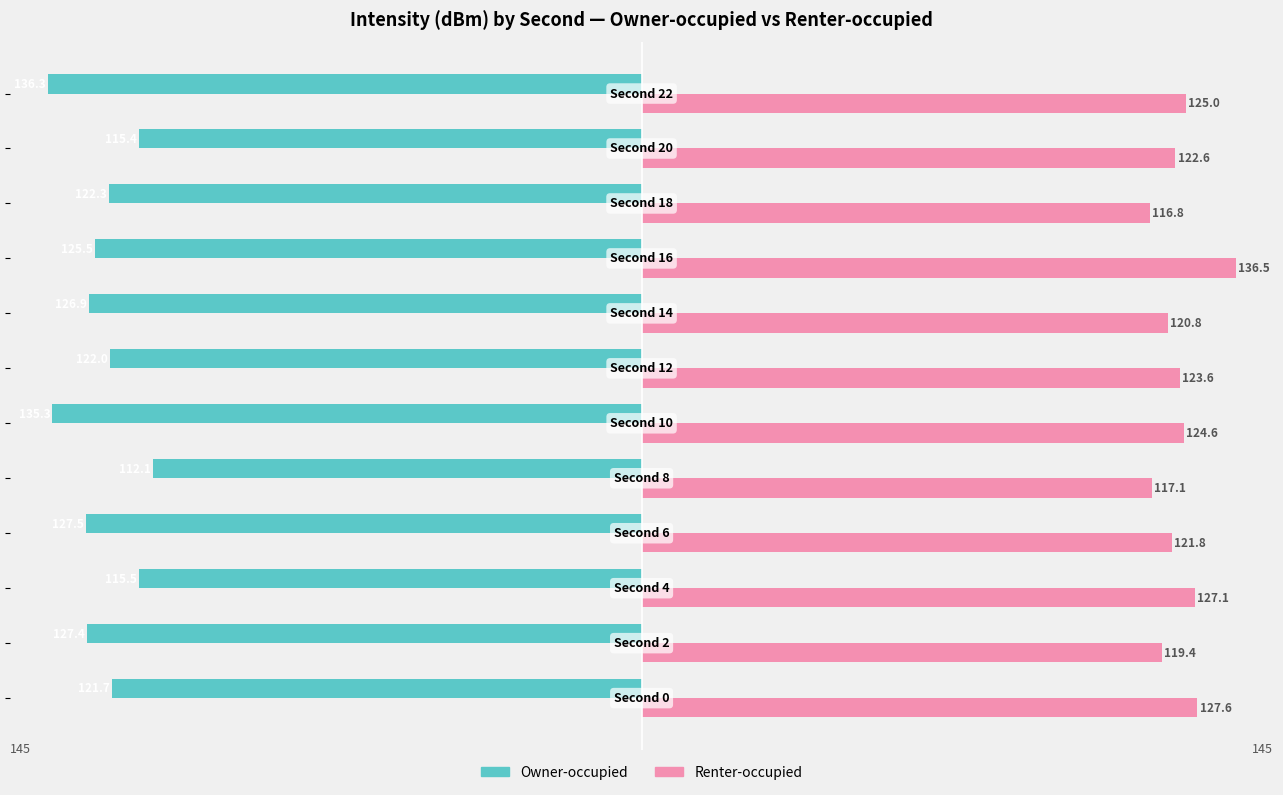

List the series in order of their overall mean, highest first.

Renter-occupied, Owner-occupied